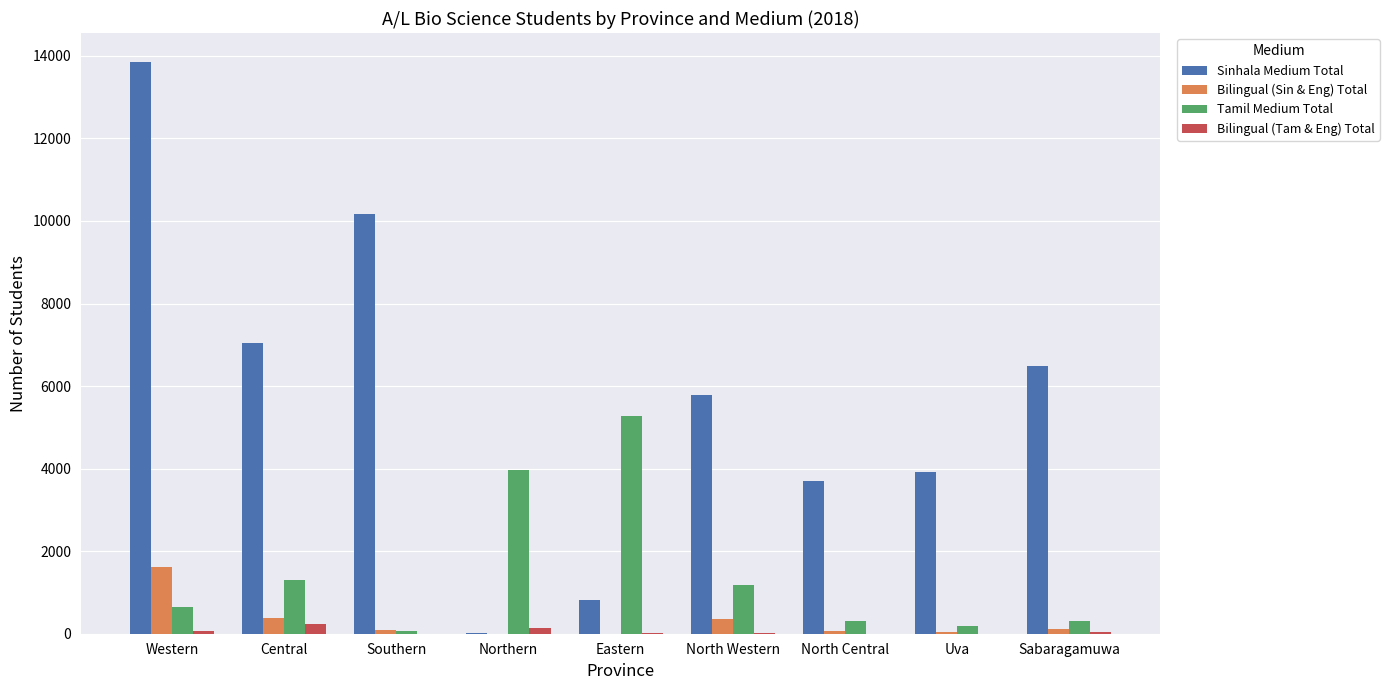

The Tamil Medium Total series shows 653 at Western. True or false?

True